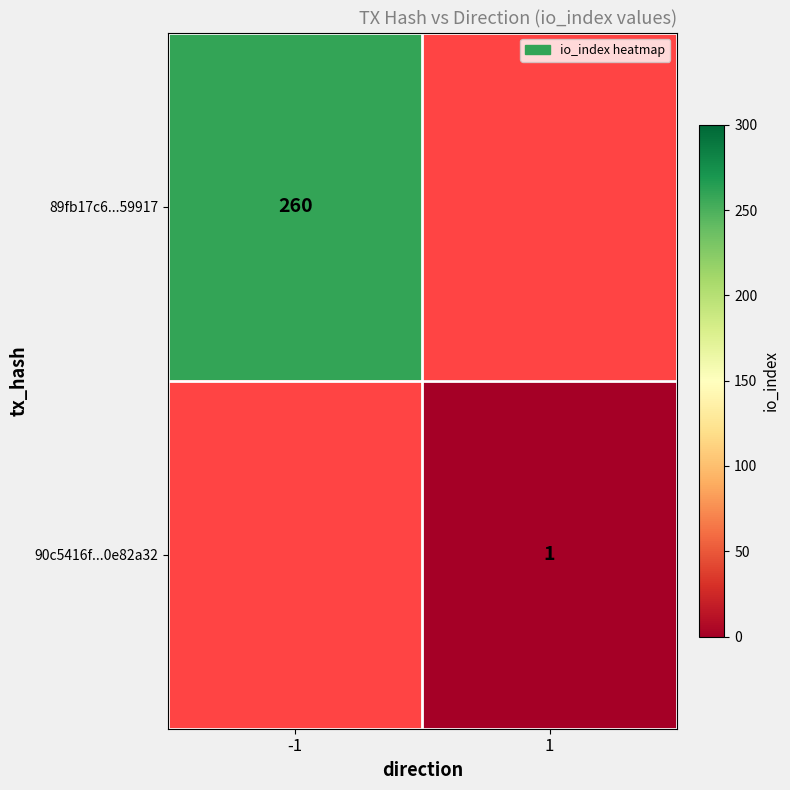

The 90c5416f...0e82a32 series shows 0 at 1. True or false?

False